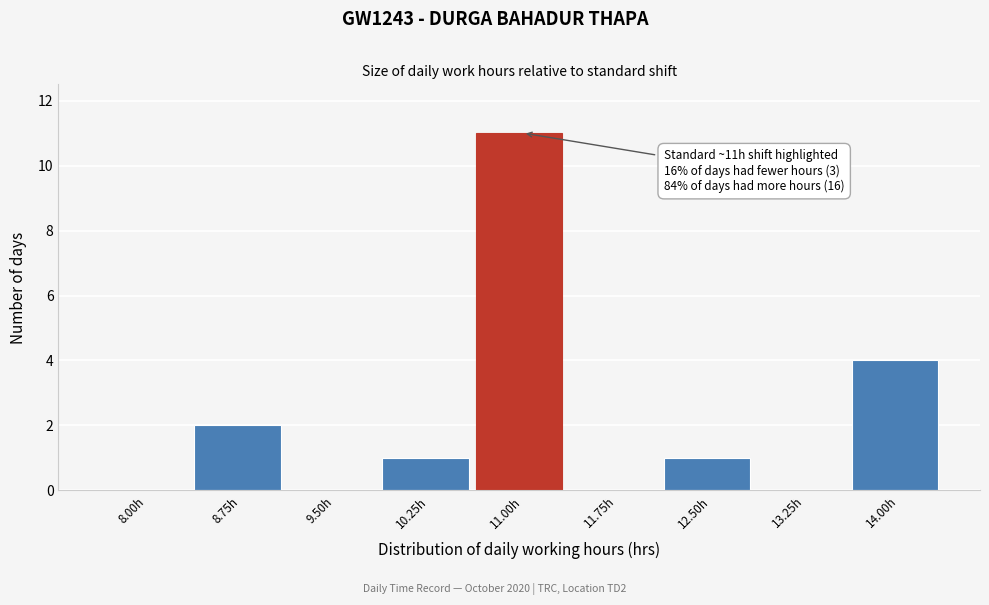

Reading left to right, transcribe all the data shown in this chart.

8.00h=0	8.75h=2	9.50h=0	10.25h=1	11.00h=11	11.75h=0	12.50h=1	13.25h=0	14.00h=4